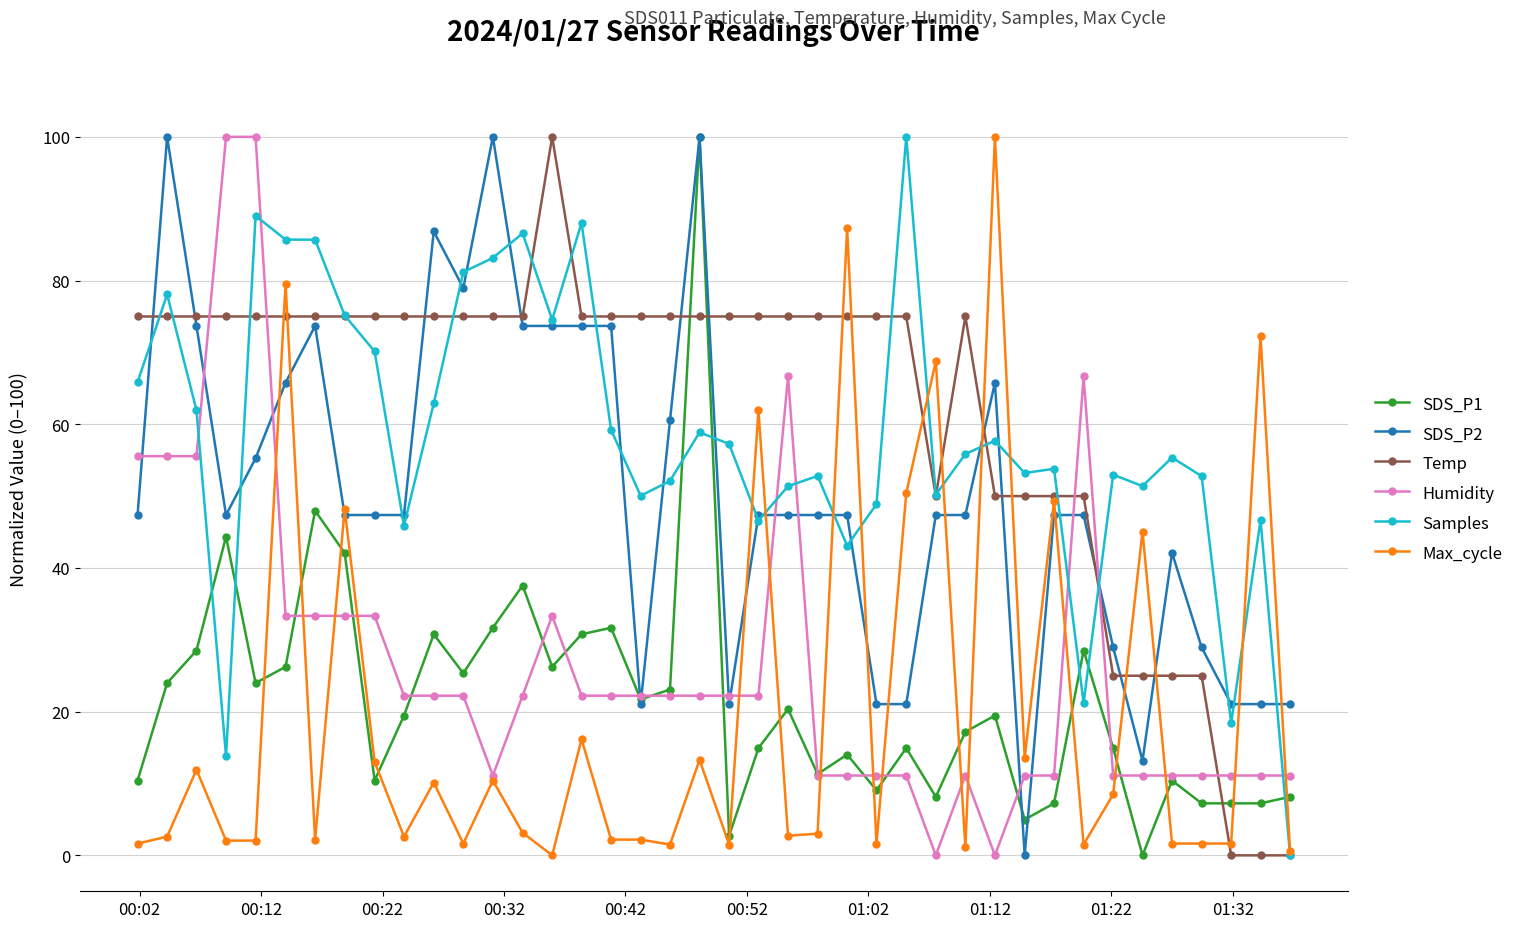

True or false: SDS_P1 has more than 2 interior local peaks.

True